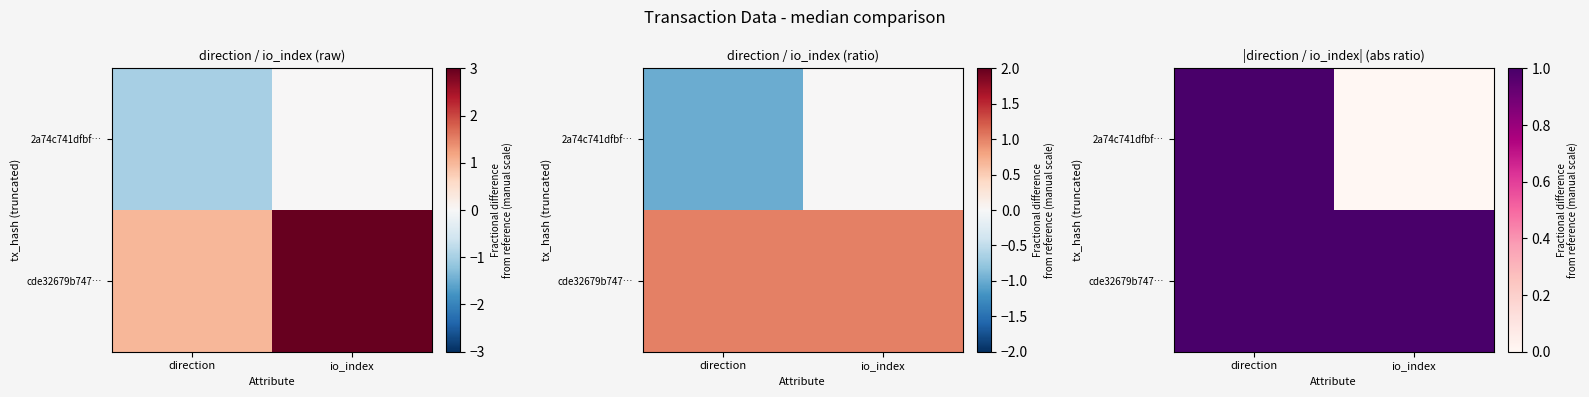

How many data points in 2a74c741dfbf… are less than 1?

1